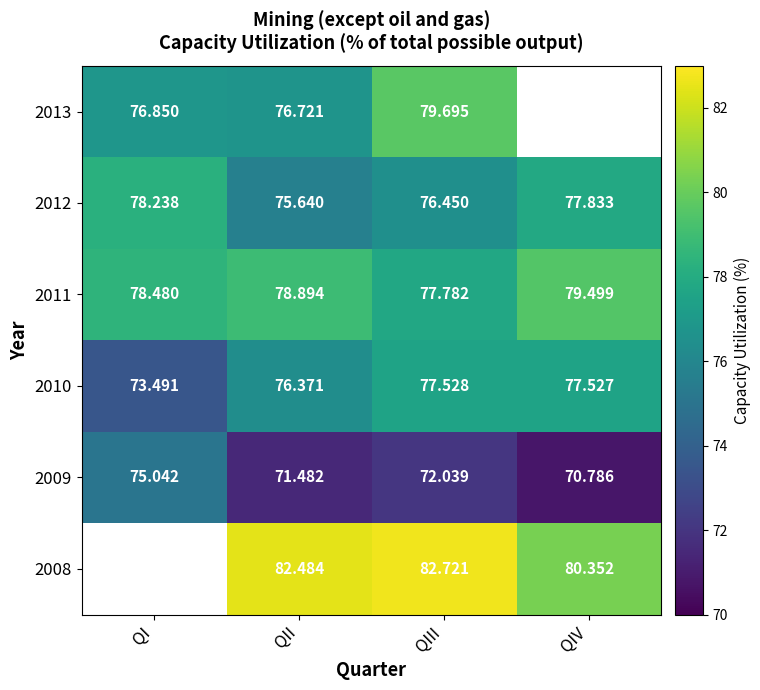

Rank the categories by 2009 value from lowest to highest.

QIV, QII, QIII, QI